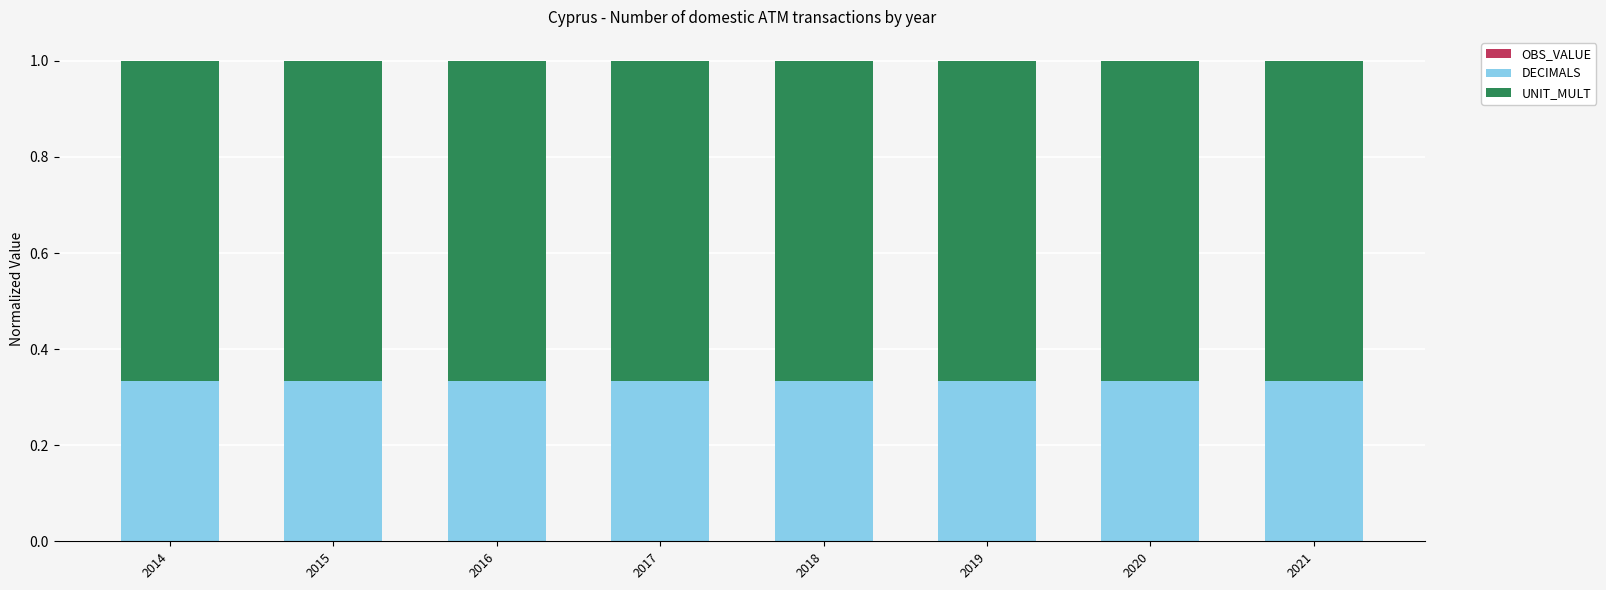

What is the total value across all series at 2018?

1.0